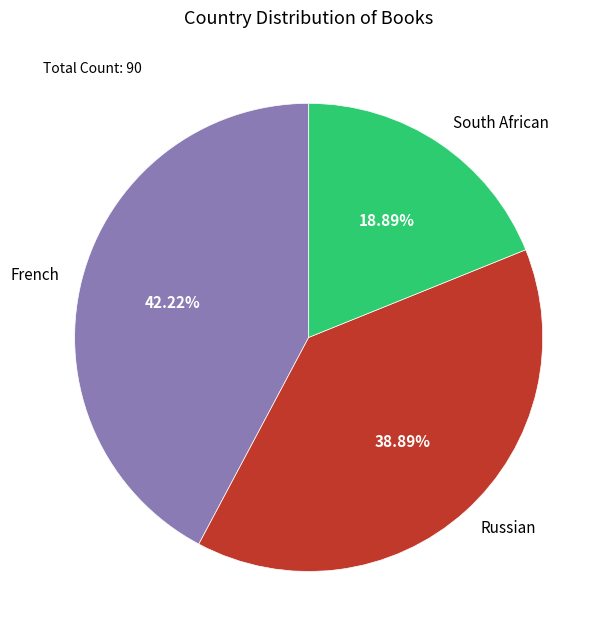

Which slice is the largest?

French